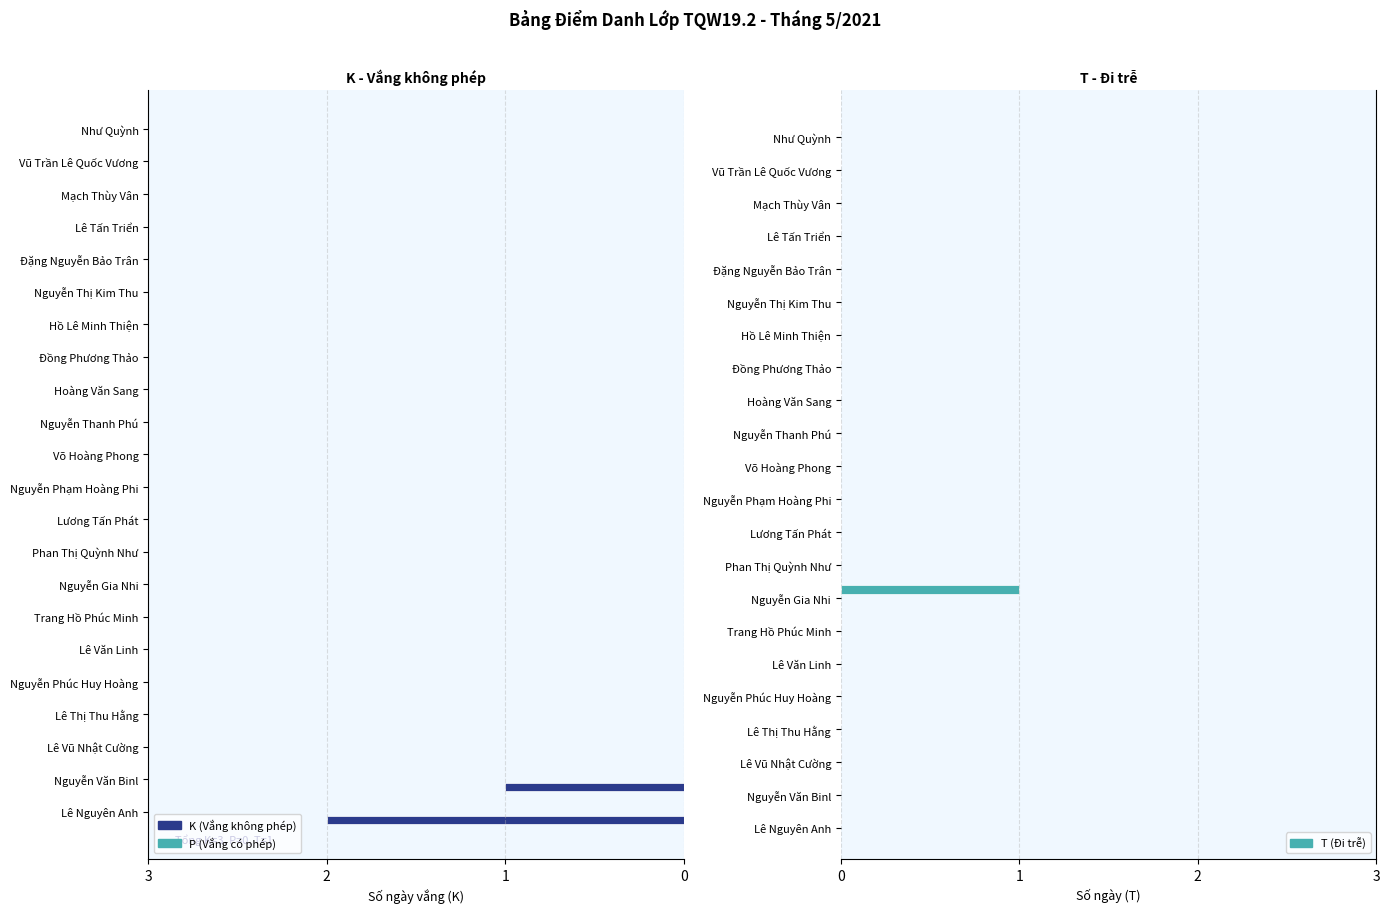

At which label does K (Vắng không phép) reach its peak?

Lê Nguyên Anh